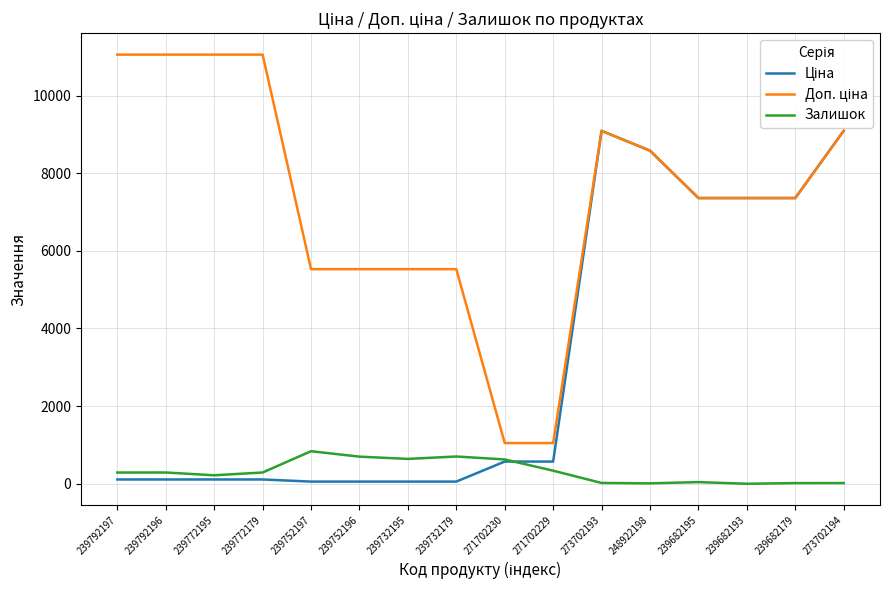

What is the difference between the second highest and second lowest values in the Ціна series?

9036.7